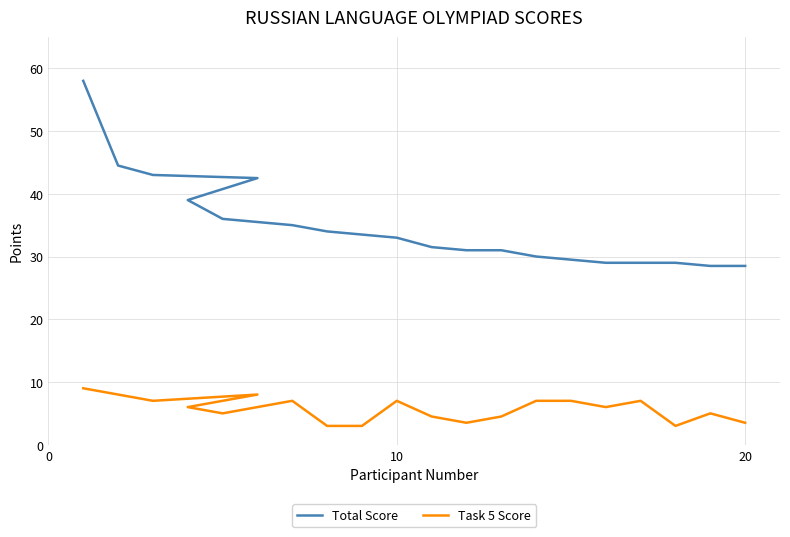

True or false: Task 5 Score and Total Score cross at least once.

False